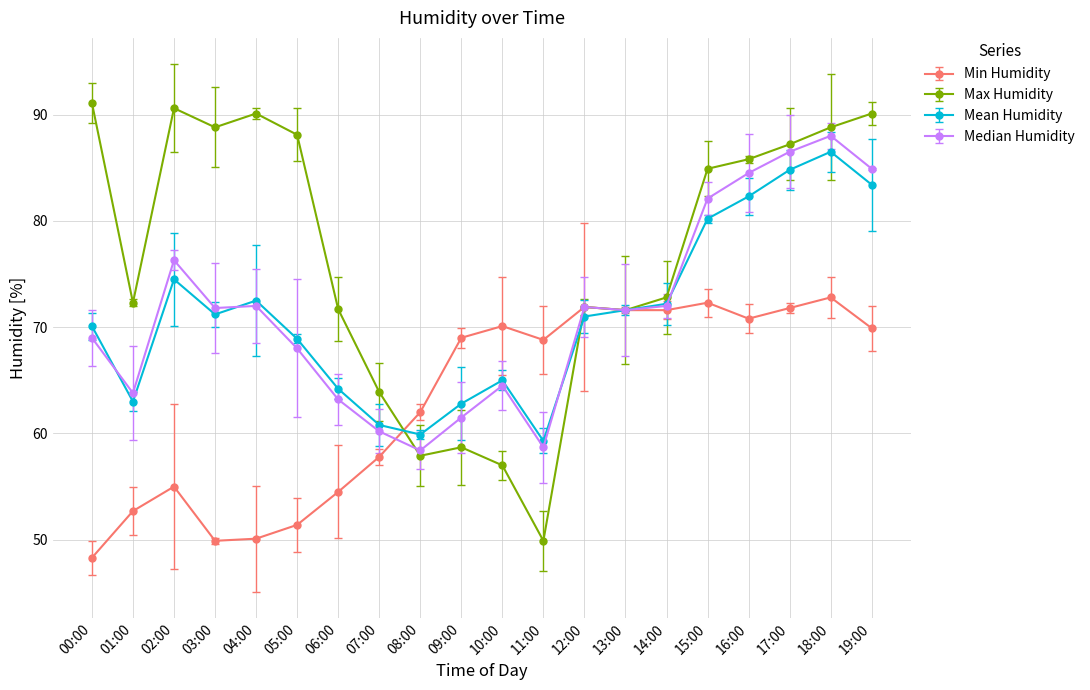

Where is the first local maximum for Mean Humidity?

02:00